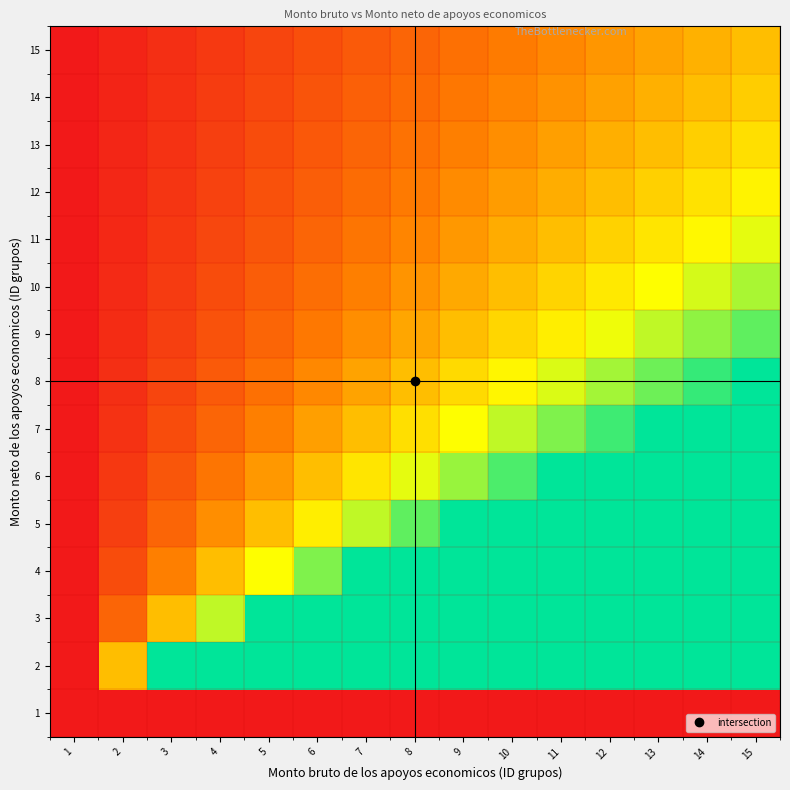

Reading right to left, what are all the values shown in this chart?

1: 15=0.0	14=0.0	13=0.0	12=0.0	11=0.0	10=0.0	9=0.0	8=0.0	7=0.0	6=0.0	5=0.0	4=0.0	3=0.0	2=0.0	1=0.0
2: 15=1.0	14=1.0	13=1.0	12=1.0	11=1.0	10=1.0	9=1.0	8=1.0	7=1.0	6=1.0	5=1.0	4=1.0	3=1.0	2=0.5	1=0.0
3: 15=1.0	14=1.0	13=1.0	12=1.0	11=1.0	10=1.0	9=1.0	8=1.0	7=1.0	6=1.0	5=1.0	4=0.7	3=0.5	2=0.2	1=0.0
4: 15=1.0	14=1.0	13=1.0	12=1.0	11=1.0	10=1.0	9=1.0	8=1.0	7=1.0	6=0.8	5=0.7	4=0.5	3=0.3	2=0.2	1=0.0
5: 15=1.0	14=1.0	13=1.0	12=1.0	11=1.0	10=1.0	9=1.0	8=0.9	7=0.7	6=0.6	5=0.5	4=0.4	3=0.2	2=0.1	1=0.0
6: 15=1.0	14=1.0	13=1.0	12=1.0	11=1.0	10=0.9	9=0.8	8=0.7	7=0.6	6=0.5	5=0.4	4=0.3	3=0.2	2=0.1	1=0.0
7: 15=1.0	14=1.0	13=1.0	12=0.9	11=0.8	10=0.7	9=0.7	8=0.6	7=0.5	6=0.4	5=0.3	4=0.2	3=0.2	2=0.1	1=0.0
8: 15=1.0	14=0.9	13=0.9	12=0.8	11=0.7	10=0.6	9=0.6	8=0.5	7=0.4	6=0.4	5=0.3	4=0.2	3=0.1	2=0.1	1=0.0
9: 15=0.9	14=0.8	13=0.7	12=0.7	11=0.6	10=0.6	9=0.5	8=0.4	7=0.4	6=0.3	5=0.2	4=0.2	3=0.1	2=0.1	1=0.0
10: 15=0.8	14=0.7	13=0.7	12=0.6	11=0.6	10=0.5	9=0.4	8=0.4	7=0.3	6=0.3	5=0.2	4=0.2	3=0.1	2=0.1	1=0.0
11: 15=0.7	14=0.6	13=0.6	12=0.5	11=0.5	10=0.4	9=0.4	8=0.3	7=0.3	6=0.2	5=0.2	4=0.1	3=0.1	2=0.0	1=0.0
12: 15=0.6	14=0.6	13=0.5	12=0.5	11=0.5	10=0.4	9=0.4	8=0.3	7=0.3	6=0.2	5=0.2	4=0.1	3=0.1	2=0.0	1=0.0
13: 15=0.6	14=0.5	13=0.5	12=0.5	11=0.4	10=0.4	9=0.3	8=0.3	7=0.2	6=0.2	5=0.2	4=0.1	3=0.1	2=0.0	1=0.0
14: 15=0.5	14=0.5	13=0.5	12=0.4	11=0.4	10=0.3	9=0.3	8=0.3	7=0.2	6=0.2	5=0.2	4=0.1	3=0.1	2=0.0	1=0.0
15: 15=0.5	14=0.5	13=0.4	12=0.4	11=0.4	10=0.3	9=0.3	8=0.2	7=0.2	6=0.2	5=0.1	4=0.1	3=0.1	2=0.0	1=0.0